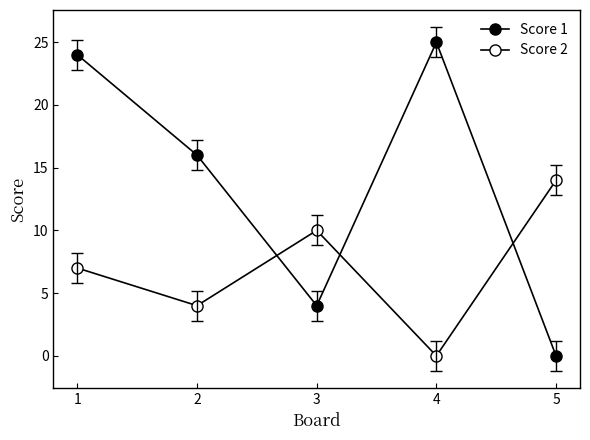

How many lines are shown in the chart?

2